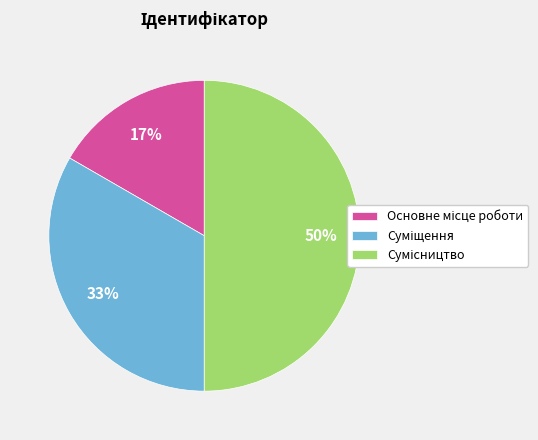

To the nearest percent, what is the difference between the largest and smallest slice percentages?

33%